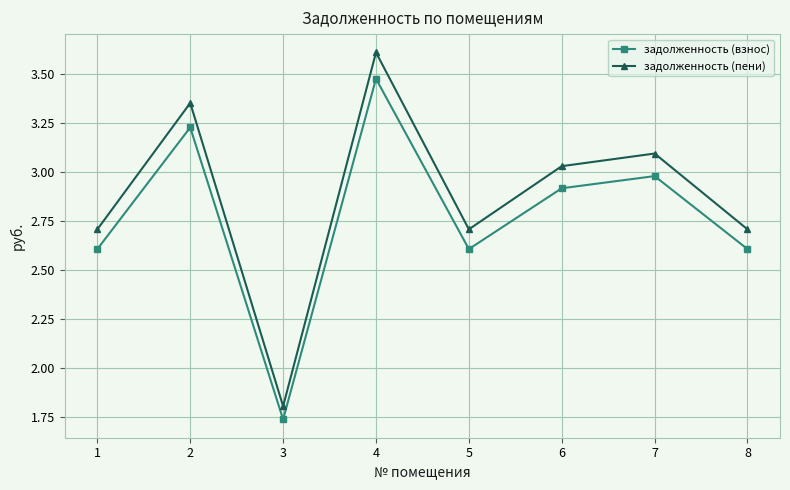

What is the value of the задолженность (взнос) point at the 8th from the left?

2.6